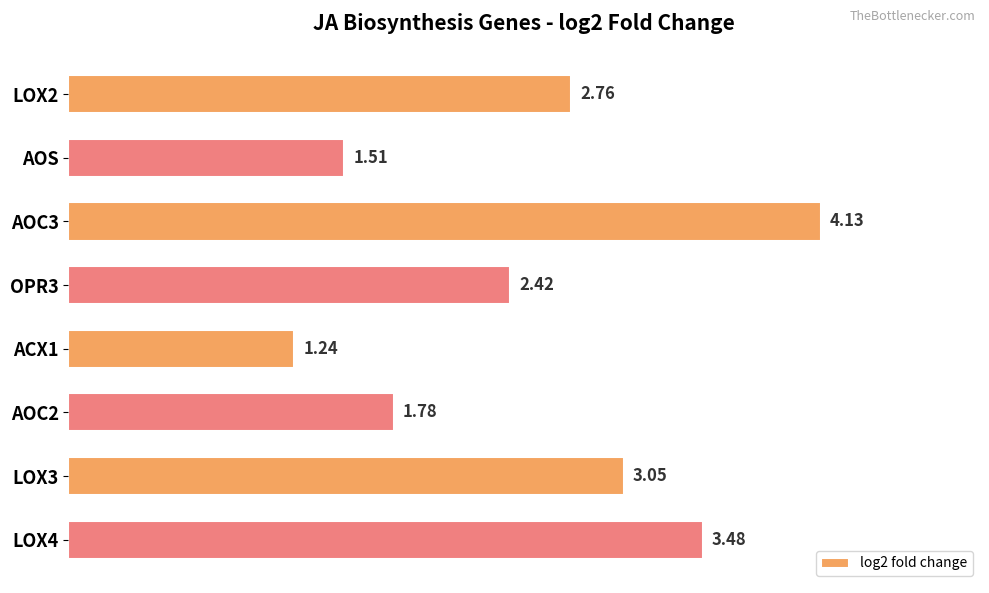

What is the ratio of the value at AOC3 to the value at LOX3?

1.4